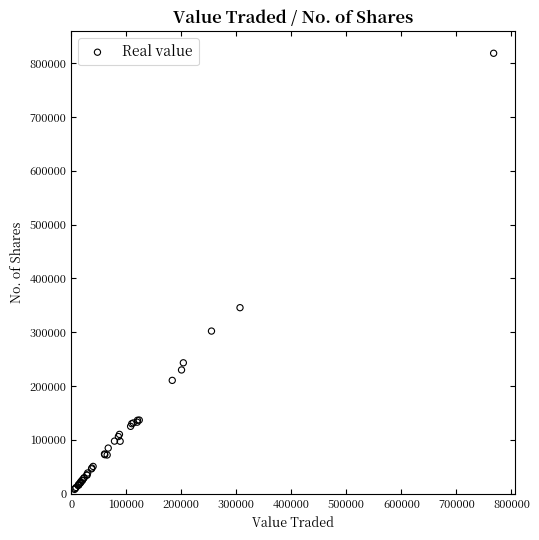

What Y value in the scatter plot is closest to 413217?

345663